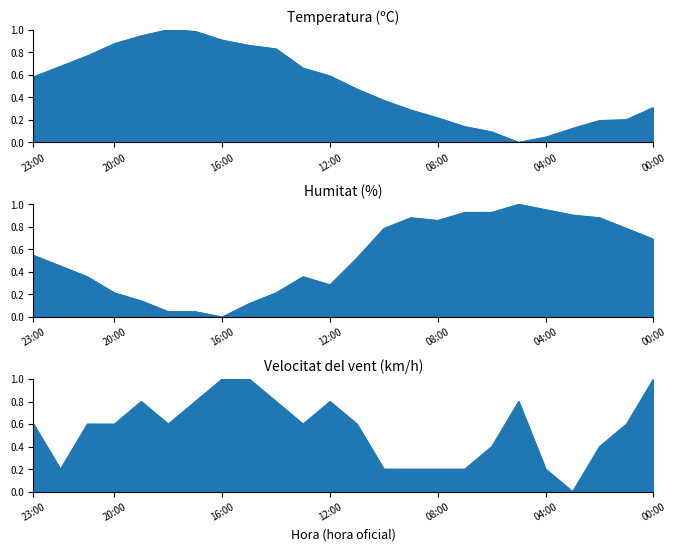

What is the label of the 16th point from the left?

08:00